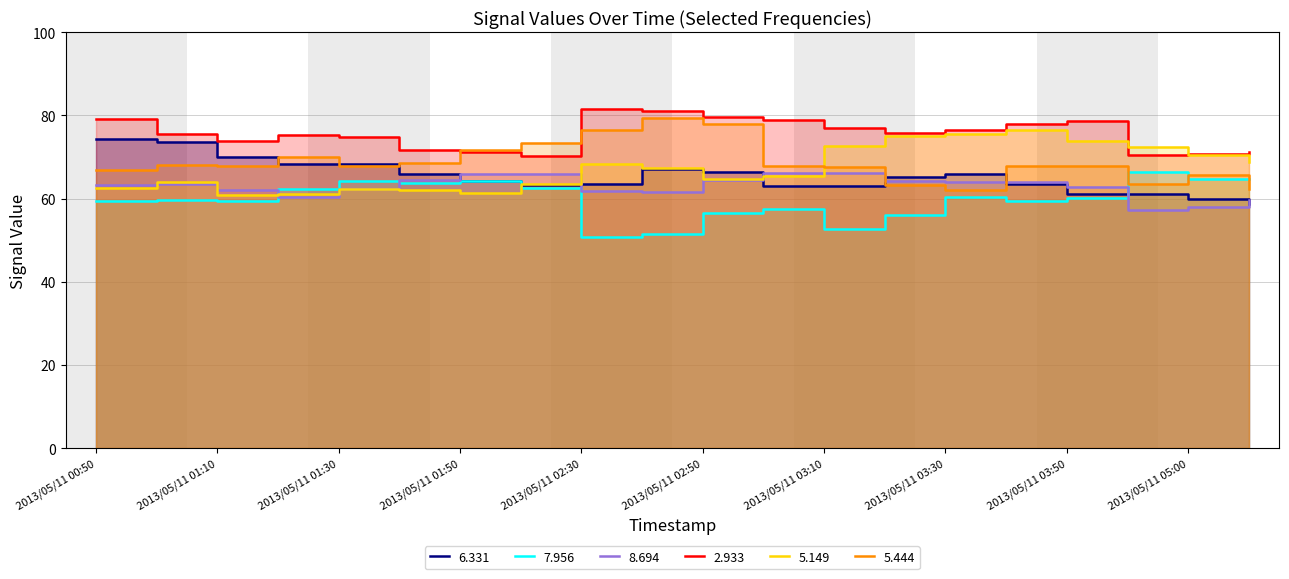

Reading left to right, extract all data points from this chart.

  6.331: 2013/05/11 00:50=74.3	2013/05/11 01:00=73.5	2013/05/11 01:10=70.0	2013/05/11 01:20=68.4	2013/05/11 01:30=68.2	2013/05/11 01:40=65.9	2013/05/11 01:50=64.2	2013/05/11 02:00=63.2	2013/05/11 02:30=63.5	2013/05/11 02:40=67.0	2013/05/11 02:50=66.4	2013/05/11 03:00=62.9	2013/05/11 03:10=62.9	2013/05/11 03:20=65.3	2013/05/11 03:30=65.8	2013/05/11 03:40=63.4	2013/05/11 03:50=61.2	2013/05/11 04:50=61.2	2013/05/11 05:00=59.8	2013/05/11 05:10=58.8
  7.956: 2013/05/11 00:50=59.3	2013/05/11 01:00=59.7	2013/05/11 01:10=59.5	2013/05/11 01:20=62.2	2013/05/11 01:30=64.2	2013/05/11 01:40=63.8	2013/05/11 01:50=64.3	2013/05/11 02:00=62.5	2013/05/11 02:30=50.7	2013/05/11 02:40=51.5	2013/05/11 02:50=56.5	2013/05/11 03:00=57.5	2013/05/11 03:10=52.7	2013/05/11 03:20=56.0	2013/05/11 03:30=60.4	2013/05/11 03:40=59.5	2013/05/11 03:50=60.1	2013/05/11 04:50=66.5	2013/05/11 05:00=64.7	2013/05/11 05:10=64.8
  8.694: 2013/05/11 00:50=63.2	2013/05/11 01:00=63.6	2013/05/11 01:10=62.0	2013/05/11 01:20=60.3	2013/05/11 01:30=62.2	2013/05/11 01:40=64.4	2013/05/11 01:50=65.9	2013/05/11 02:00=65.9	2013/05/11 02:30=61.8	2013/05/11 02:40=61.5	2013/05/11 02:50=64.5	2013/05/11 03:00=66.1	2013/05/11 03:10=66.1	2013/05/11 03:20=64.3	2013/05/11 03:30=64.0	2013/05/11 03:40=63.9	2013/05/11 03:50=62.7	2013/05/11 04:50=57.2	2013/05/11 05:00=58.0	2013/05/11 05:10=59.6
  2.933: 2013/05/11 00:50=79.1	2013/05/11 01:00=75.4	2013/05/11 01:10=73.9	2013/05/11 01:20=75.3	2013/05/11 01:30=74.9	2013/05/11 01:40=71.7	2013/05/11 01:50=71.2	2013/05/11 02:00=70.2	2013/05/11 02:30=81.5	2013/05/11 02:40=81.0	2013/05/11 02:50=79.5	2013/05/11 03:00=78.8	2013/05/11 03:10=77.0	2013/05/11 03:20=75.7	2013/05/11 03:30=76.4	2013/05/11 03:40=78.0	2013/05/11 03:50=78.6	2013/05/11 04:50=70.5	2013/05/11 05:00=70.6	2013/05/11 05:10=71.3
  5.149: 2013/05/11 00:50=62.6	2013/05/11 01:00=63.9	2013/05/11 01:10=60.9	2013/05/11 01:20=61.2	2013/05/11 01:30=62.4	2013/05/11 01:40=62.1	2013/05/11 01:50=61.3	2013/05/11 02:00=63.6	2013/05/11 02:30=68.3	2013/05/11 02:40=67.3	2013/05/11 02:50=64.6	2013/05/11 03:00=65.5	2013/05/11 03:10=72.6	2013/05/11 03:20=75.0	2013/05/11 03:30=75.4	2013/05/11 03:40=76.5	2013/05/11 03:50=73.8	2013/05/11 04:50=72.5	2013/05/11 05:00=70.4	2013/05/11 05:10=68.9
  5.444: 2013/05/11 00:50=66.9	2013/05/11 01:00=68.1	2013/05/11 01:10=67.9	2013/05/11 01:20=70.0	2013/05/11 01:30=67.8	2013/05/11 01:40=68.6	2013/05/11 01:50=71.6	2013/05/11 02:00=73.4	2013/05/11 02:30=76.4	2013/05/11 02:40=79.4	2013/05/11 02:50=78.0	2013/05/11 03:00=67.8	2013/05/11 03:10=67.5	2013/05/11 03:20=63.3	2013/05/11 03:30=62.1	2013/05/11 03:40=67.8	2013/05/11 03:50=67.8	2013/05/11 04:50=63.5	2013/05/11 05:00=65.7	2013/05/11 05:10=62.3